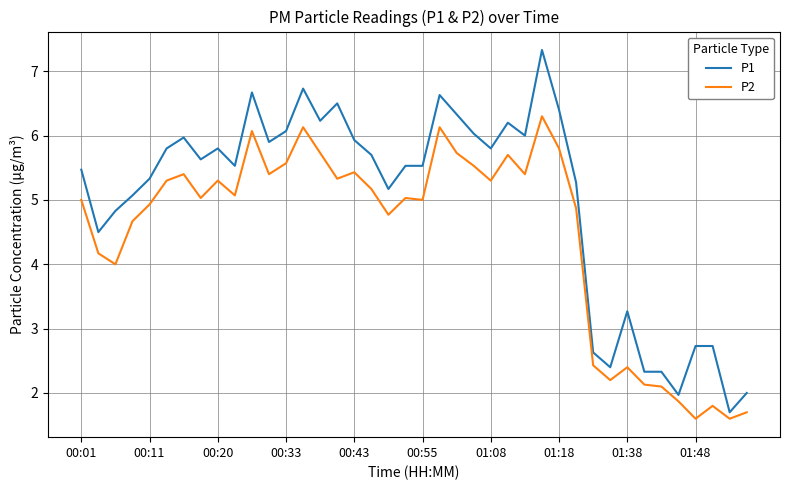

Which series has the largest range (max minus min)?

P1